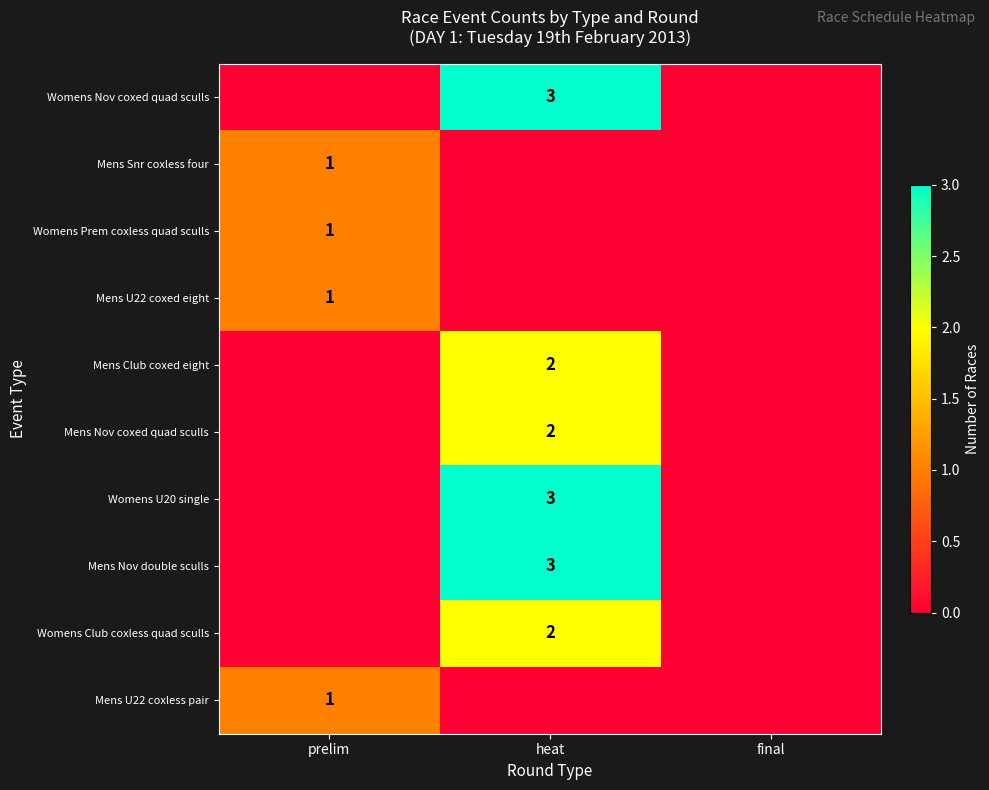

How many distinct data groups are displayed?

10